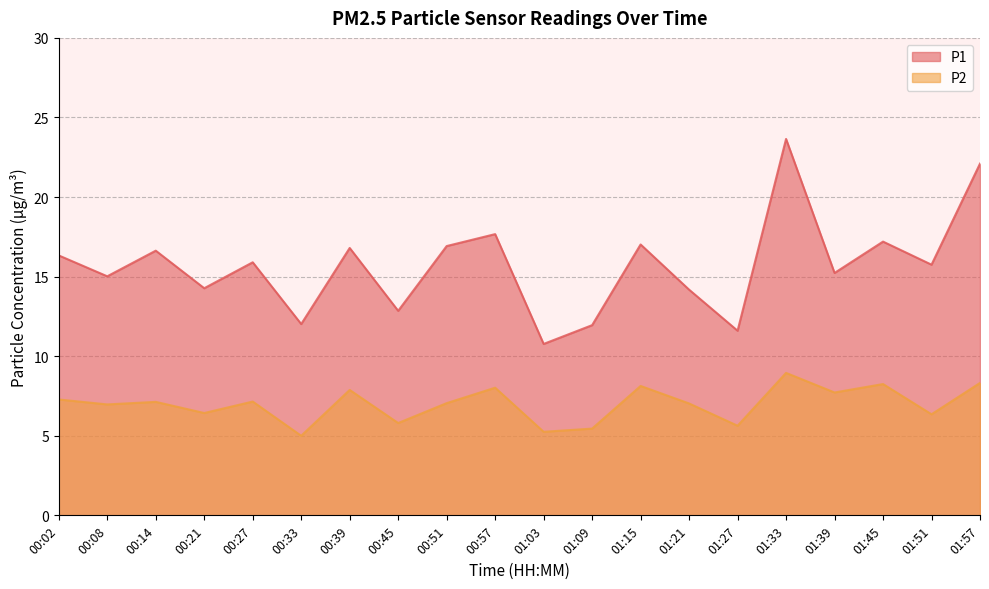

Reading left to right, extract all data points from this chart.

P1: 16.3	15.0	16.6	14.3	15.9	12.0	16.8	12.8	16.9	17.7	10.8	11.9	17.0	14.2	11.6	23.6	15.2	17.2	15.8	22.1
P2: 7.3	7.0	7.1	6.4	7.2	5.0	7.9	5.8	7.0	8.0	5.2	5.5	8.1	7.0	5.6	8.9	7.7	8.2	6.3	8.3